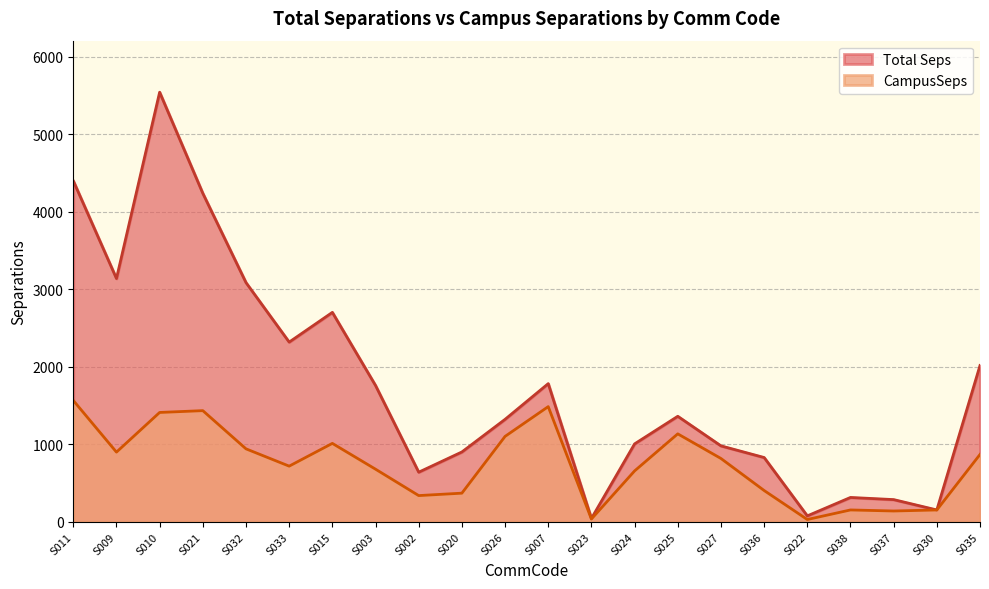

Count the number of data series in this chart.

2